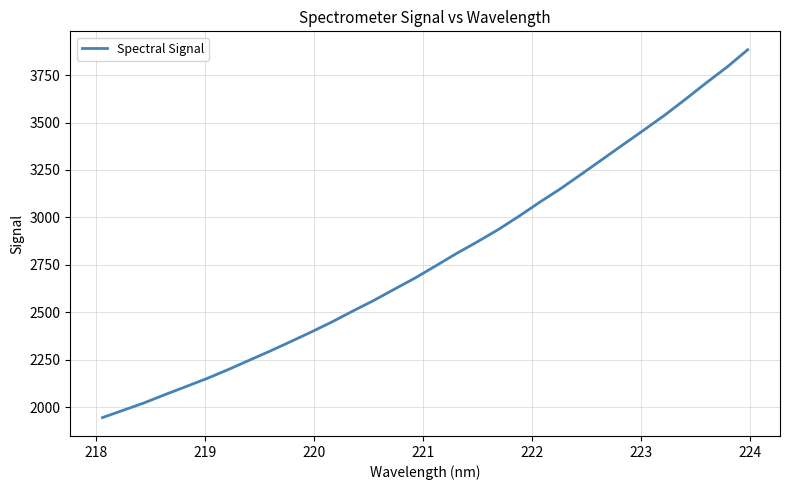

What is the minimum value shown in the chart?

1946.2